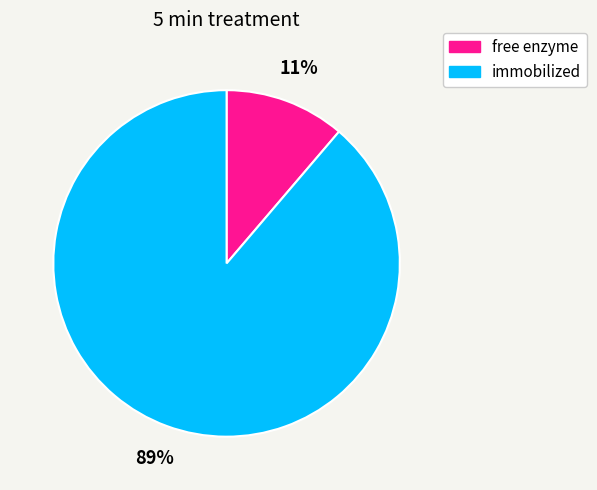

Which slice is the smallest?

free enzyme